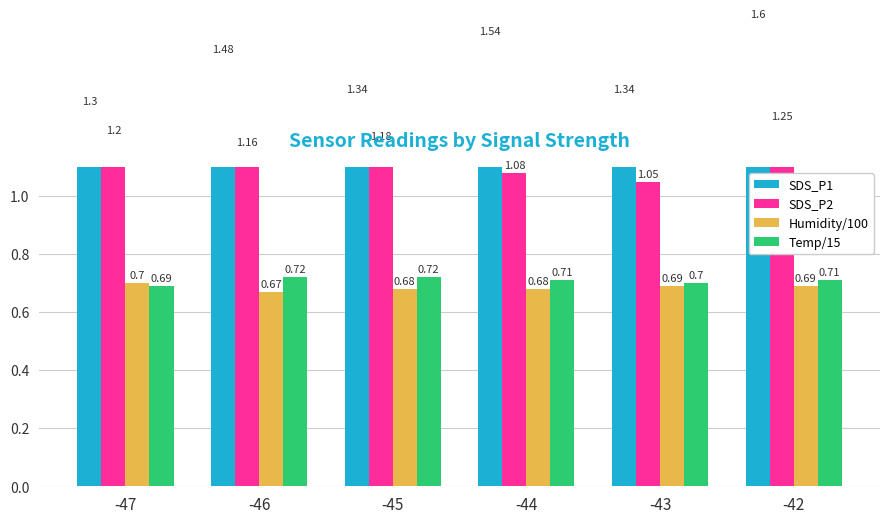

At how many categories does at least one series exceed 1?

6